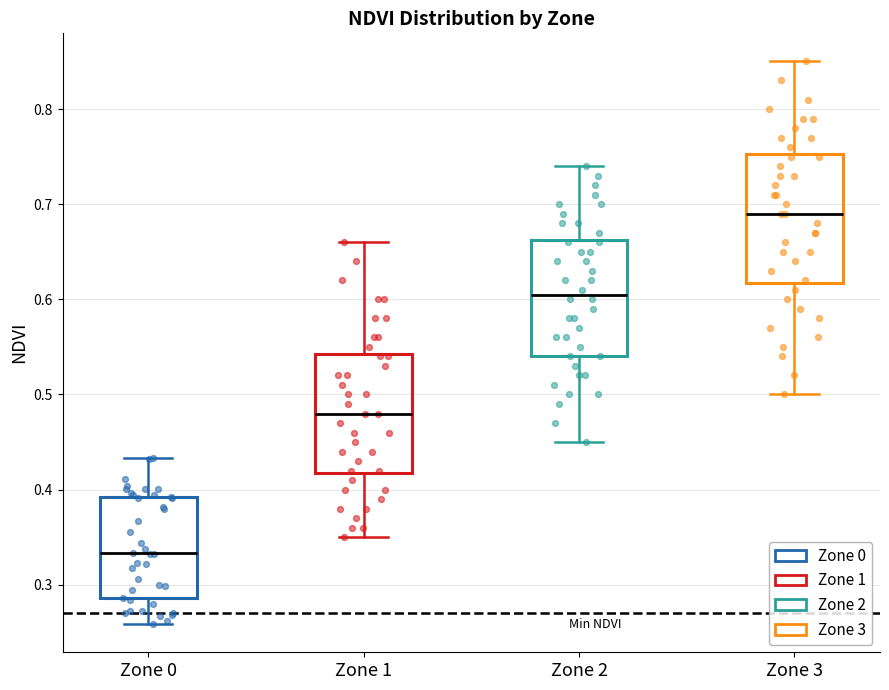

Which box has the lowest median line?

Zone 0